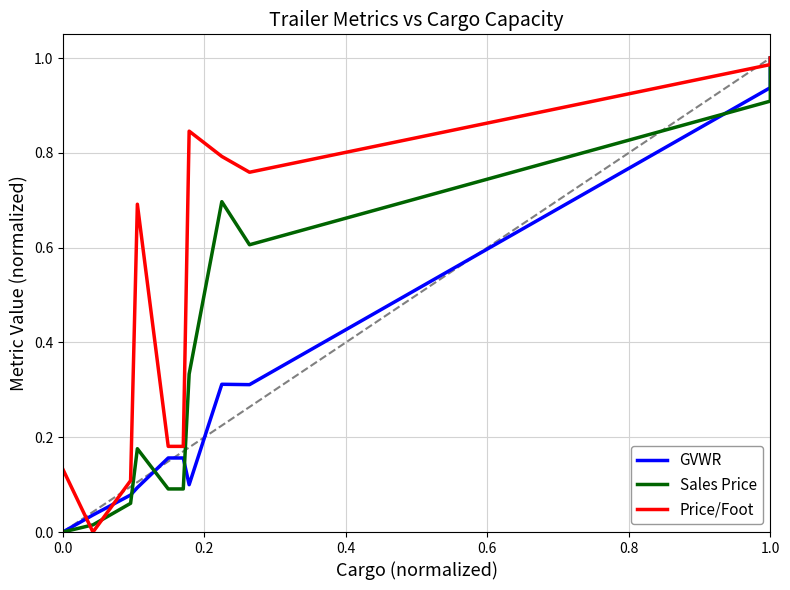

True or false: Sales Price and Price/Foot cross at least once.

True